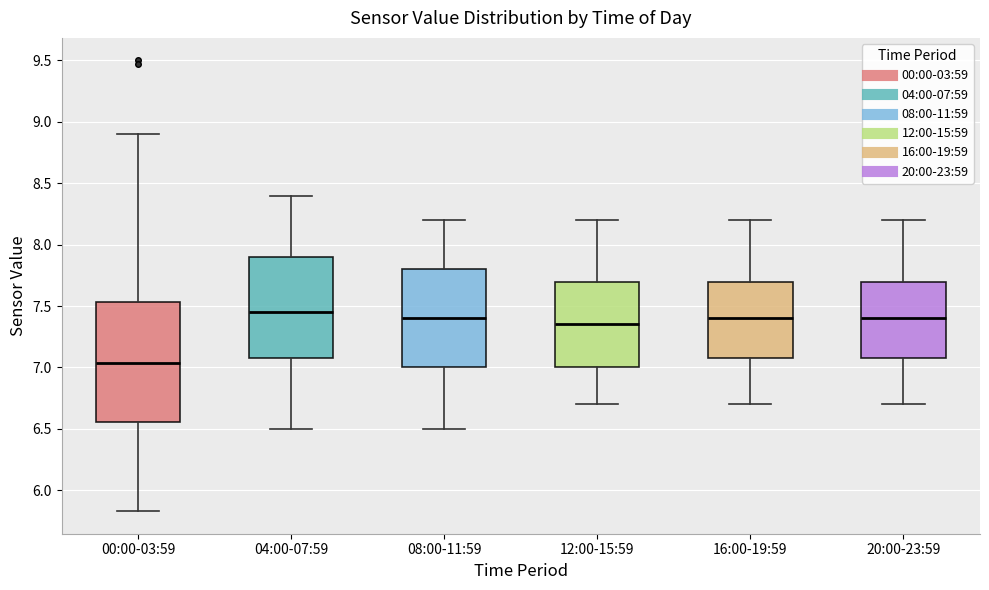

Which box's median line is the lowest?

00:00-03:59